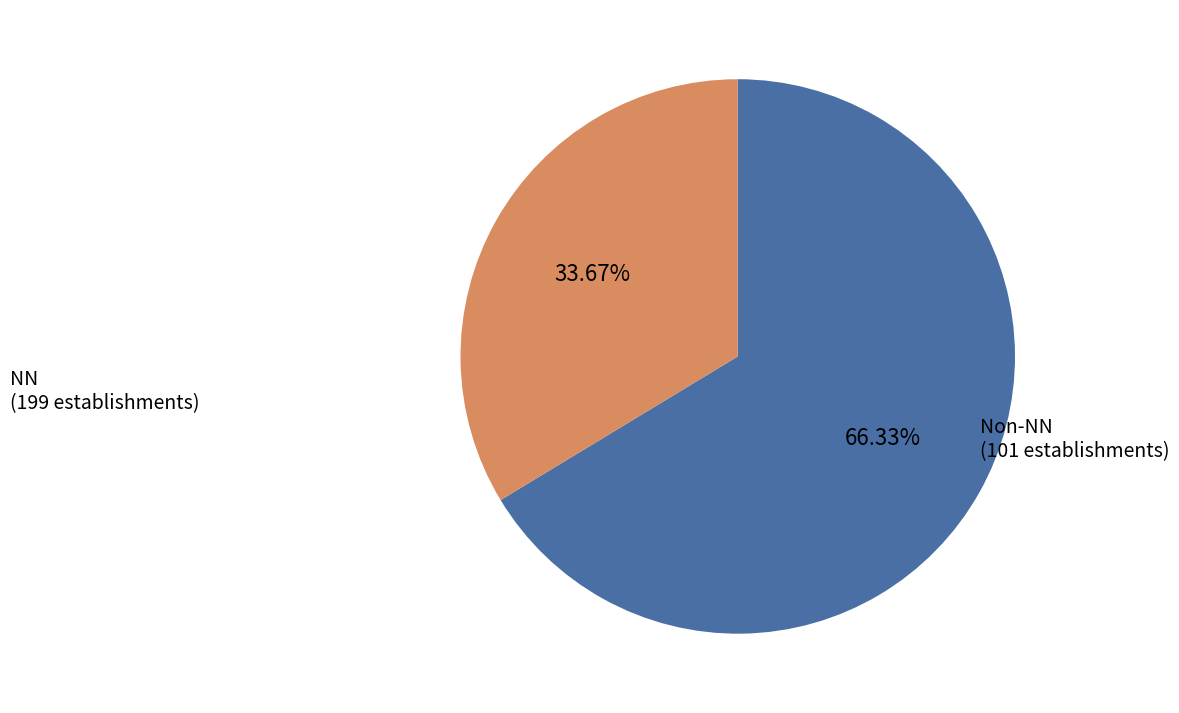

Does any single category account for the majority?

Yes